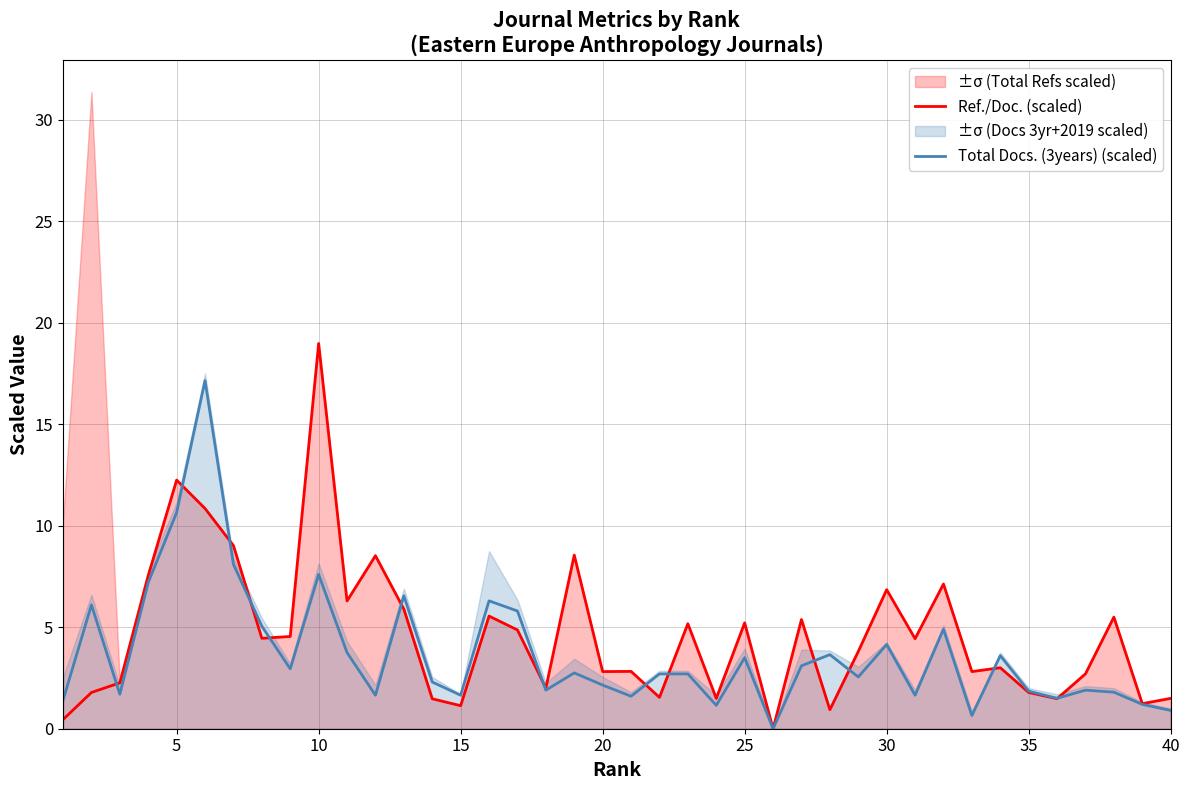

Which series has the widest spread of values?

Ref./Doc. (scaled)